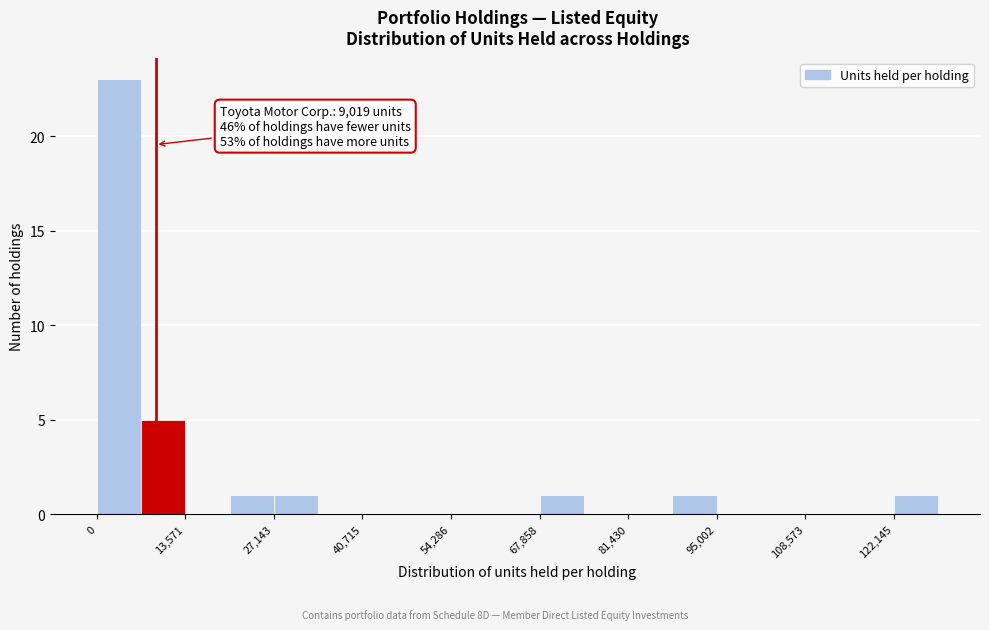

Around what value on the x-axis is the tallest bar? Give the approximate position of its centre, as read against the axis.

4000